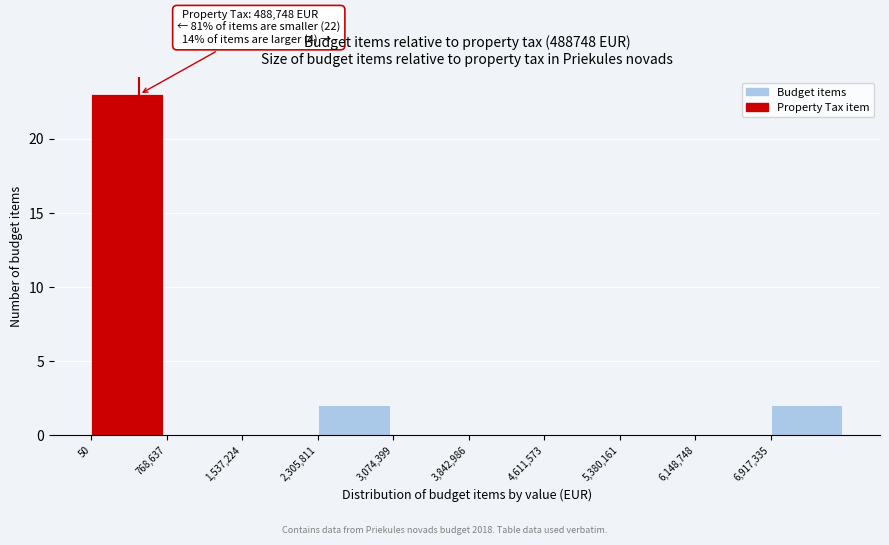

Which range on the x-axis has the tallest bar?

0 to 800000